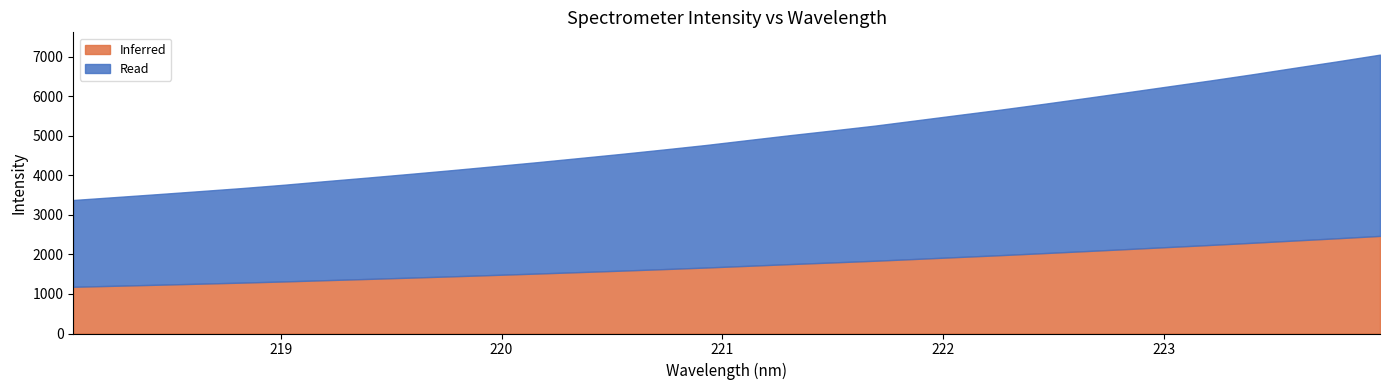

What is the maximum value for Inferred?

2470.1